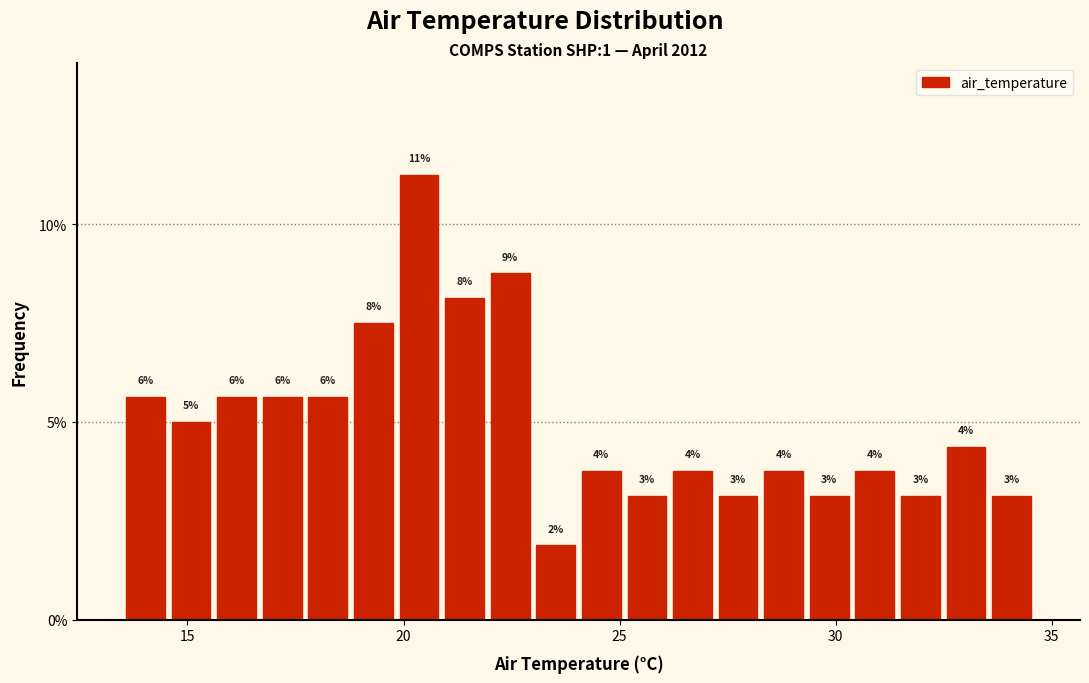

Around what value on the x-axis is the tallest bar? Give the approximate position of its centre, as read against the axis.

20.5